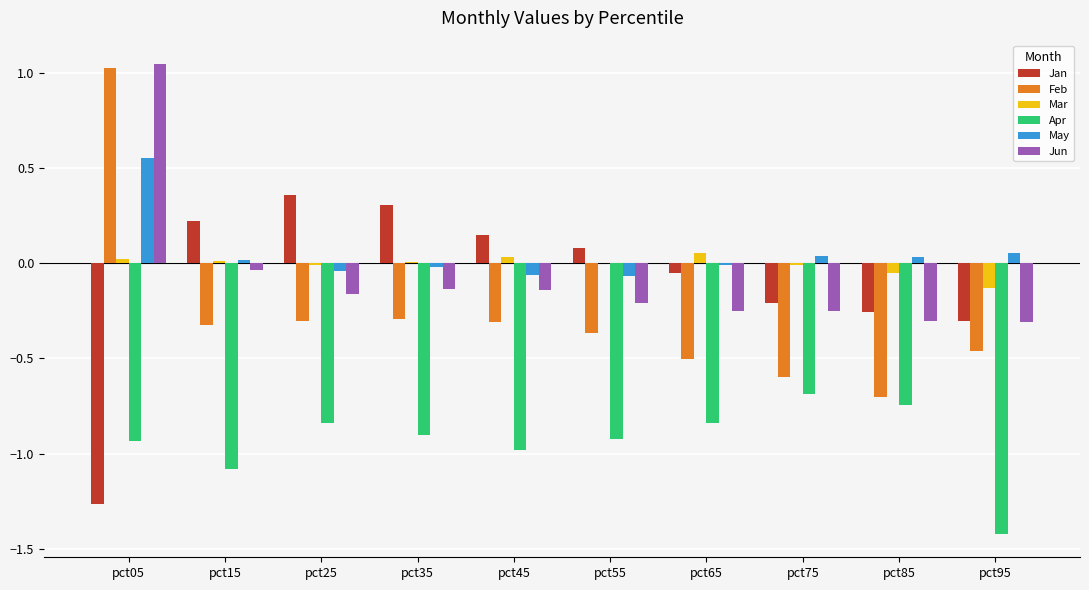

Where does the Feb series first go above 0?

pct05